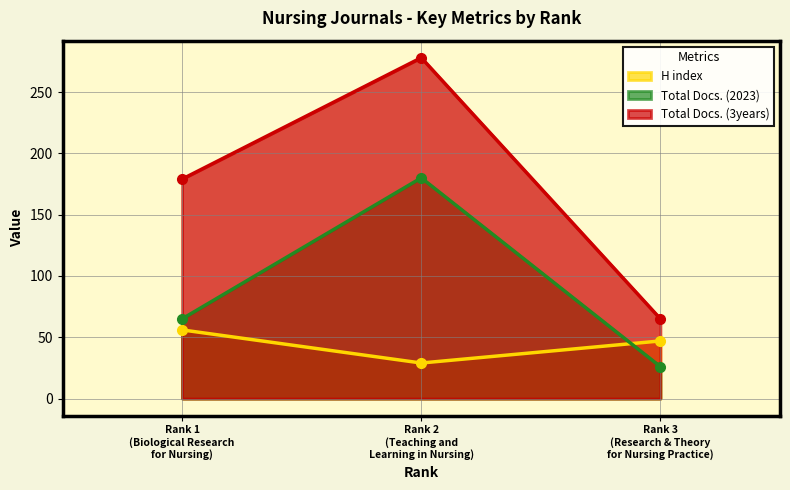

Reading left to right, extract all data points from this chart.

H index: Rank 1
(Biological Research
for Nursing)=56	Rank 2
(Teaching and
Learning in Nursing)=29	Rank 3
(Research & Theory
for Nursing Practice)=47
Total Docs. (2023): Rank 1
(Biological Research
for Nursing)=65	Rank 2
(Teaching and
Learning in Nursing)=180	Rank 3
(Research & Theory
for Nursing Practice)=26
Total Docs. (3years): Rank 1
(Biological Research
for Nursing)=179	Rank 2
(Teaching and
Learning in Nursing)=278	Rank 3
(Research & Theory
for Nursing Practice)=65